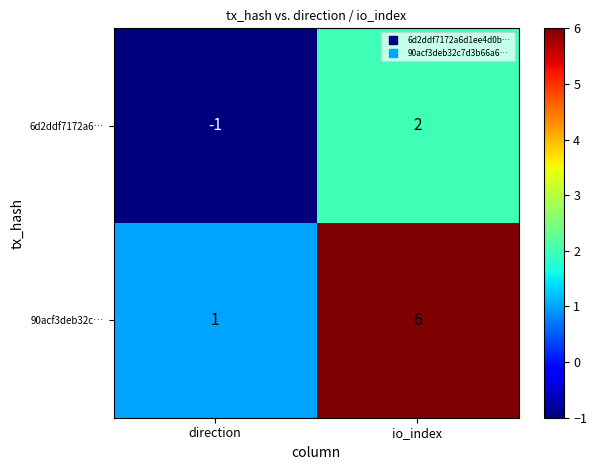

Is the value of 90acf3deb32c… at io_index greater than the value of 6d2ddf7172a6… at direction?

Yes